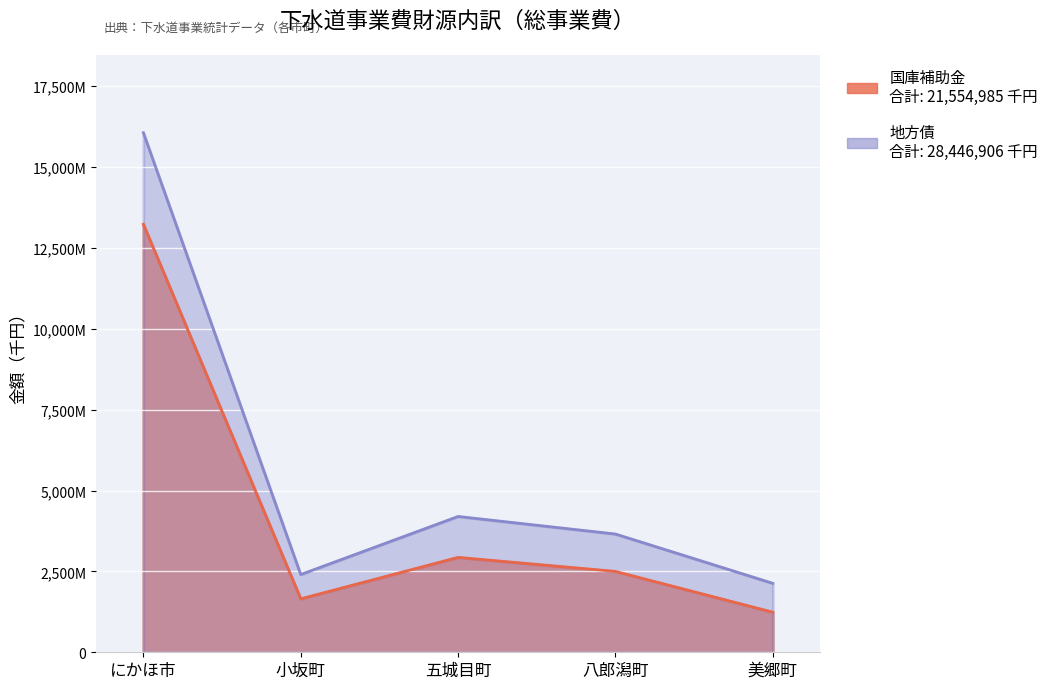

At which category is the sum across all series the highest?

にかほ市